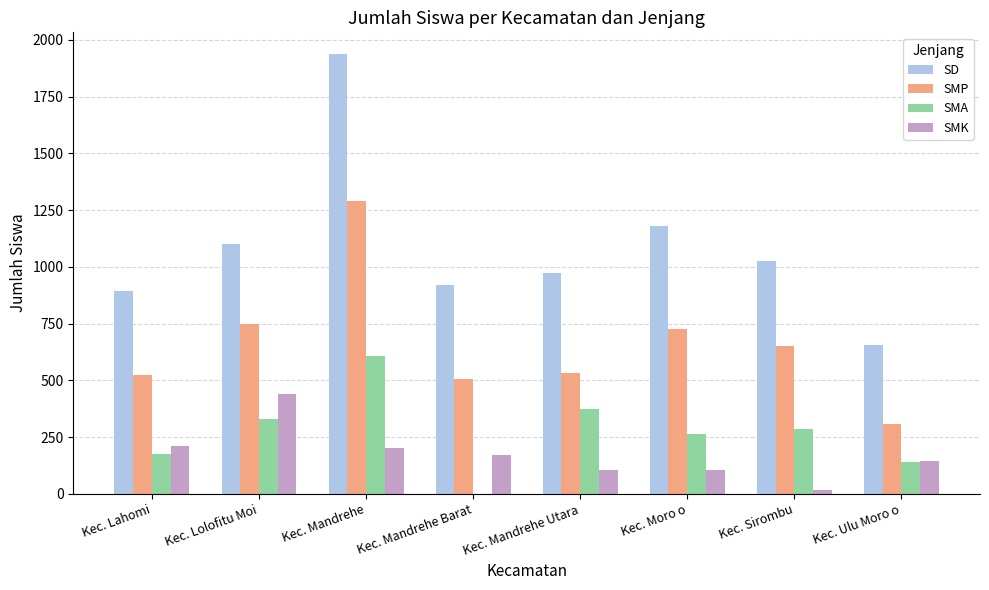

What is the difference between the SMA values at Kec. Mandrehe and Kec. Mandrehe Utara?

233